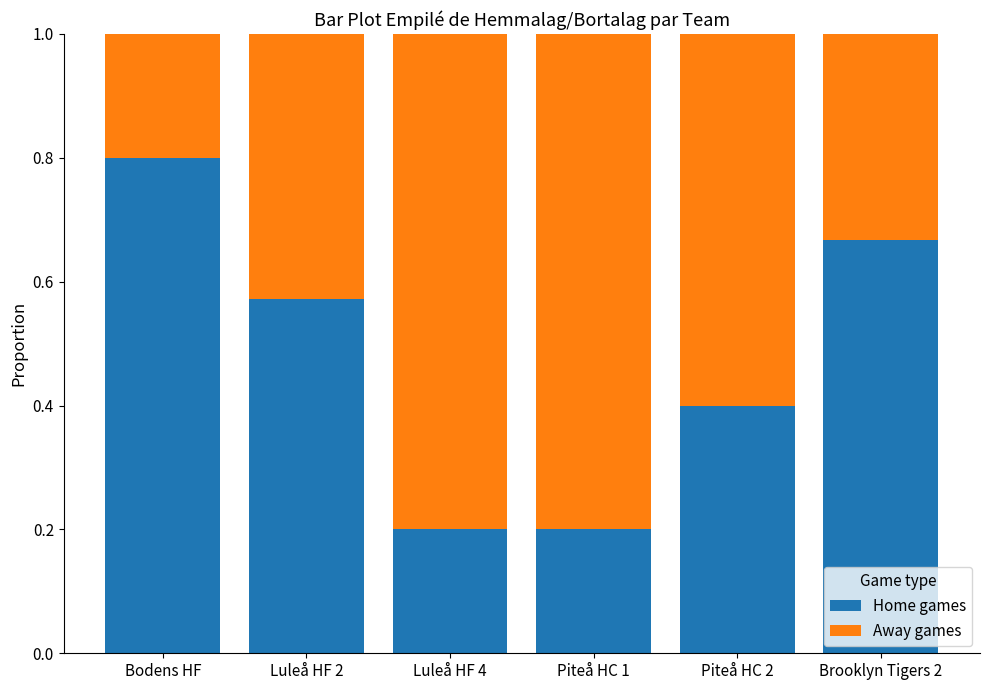

The value of Home games at Luleå HF 2 is 0.2. True or false?

False